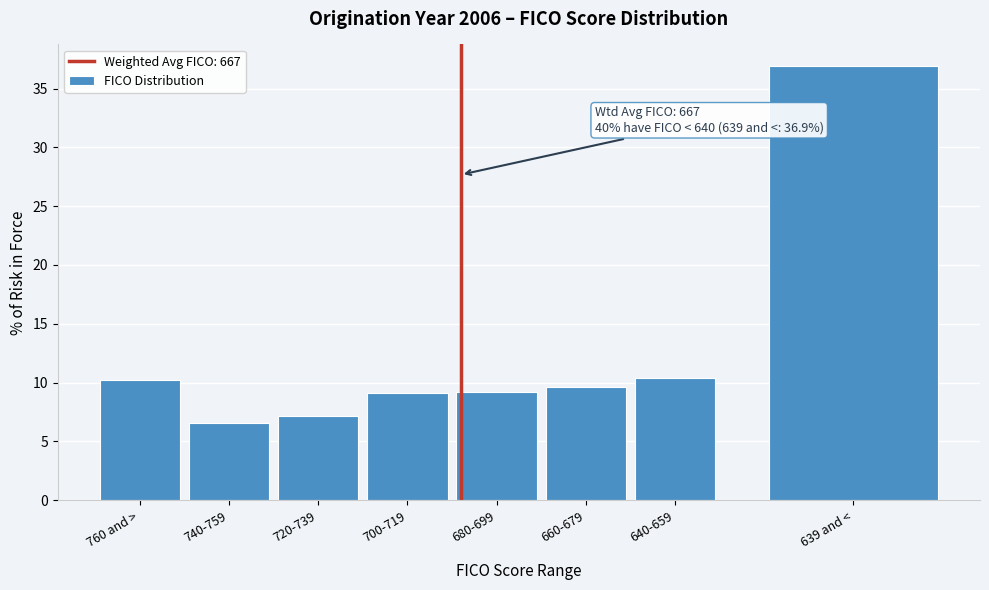

The value at 660-679 is 9.6. True or false?

True